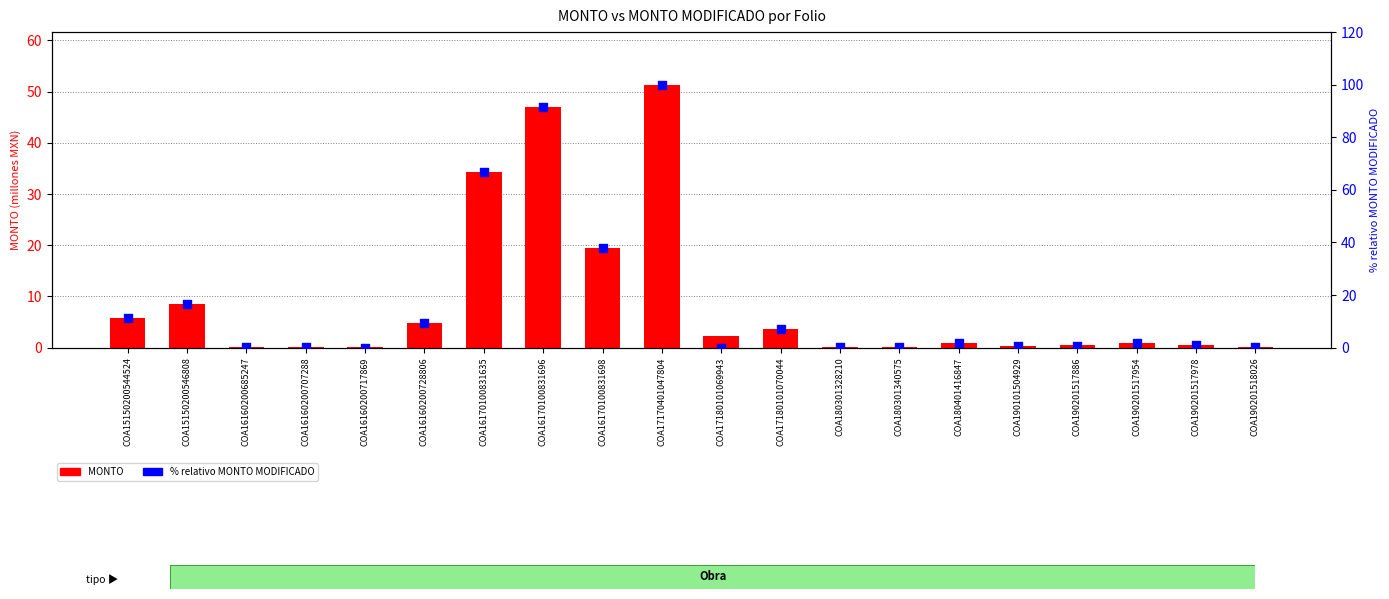

What are all the series names shown in the legend?

MONTO, % relativo MONTO MODIFICADO